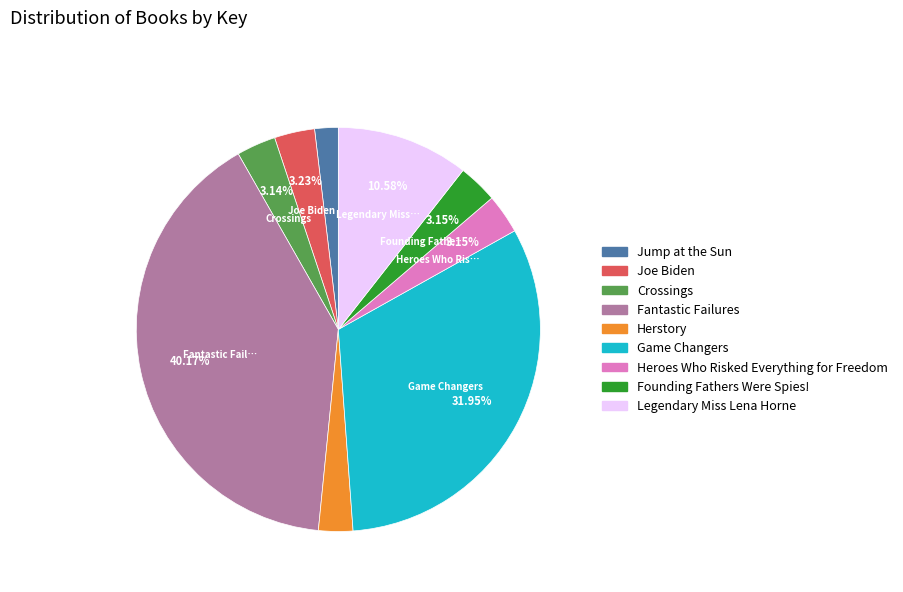

Count the number of slices in the pie.

9